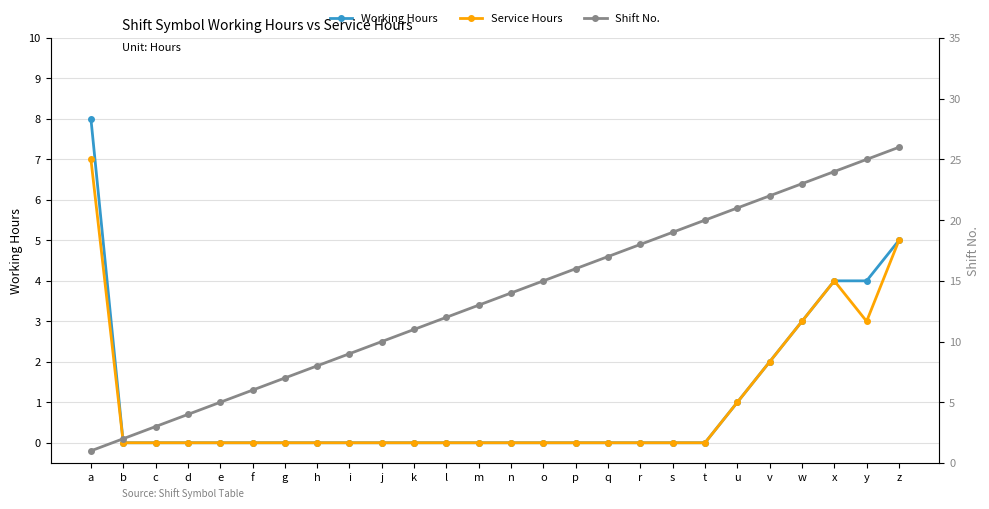

Where do Service Hours and Shift No. first cross each other?

a and b